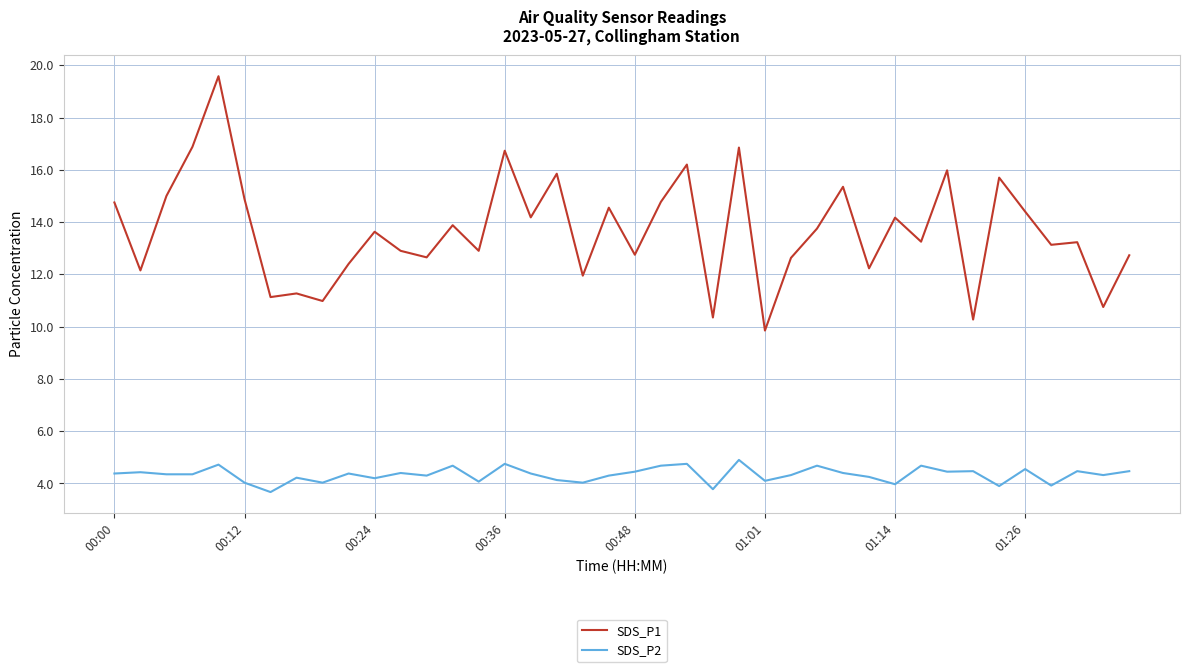

True or false: SDS_P1 and SDS_P2 intersect in this chart.

False